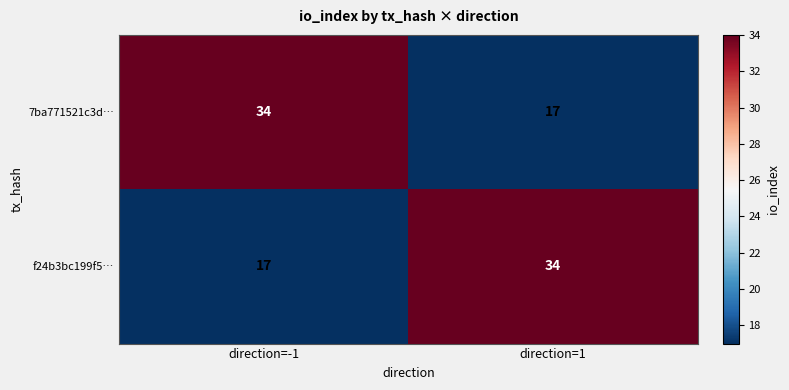

Reading right to left, list all the values displayed in this chart.

7ba771521c3d…: 17	34
f24b3bc199f5…: 34	17